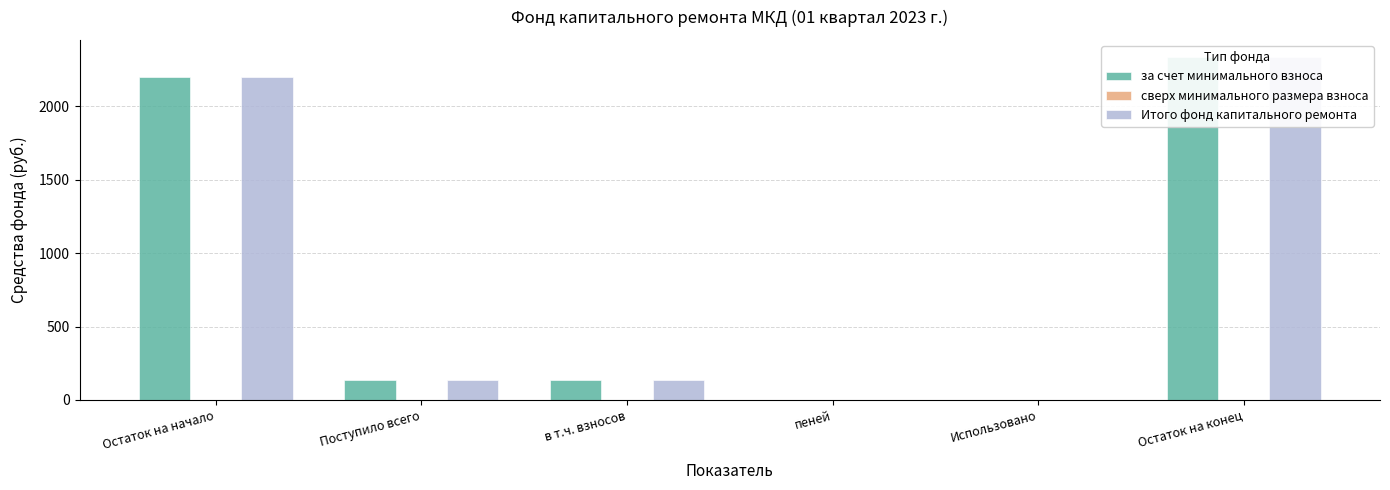

Rank the series at Остаток на начало from lowest to highest value.

сверх минимального размера взноса, за счет минимального взноса, Итого фонд капитального ремонта